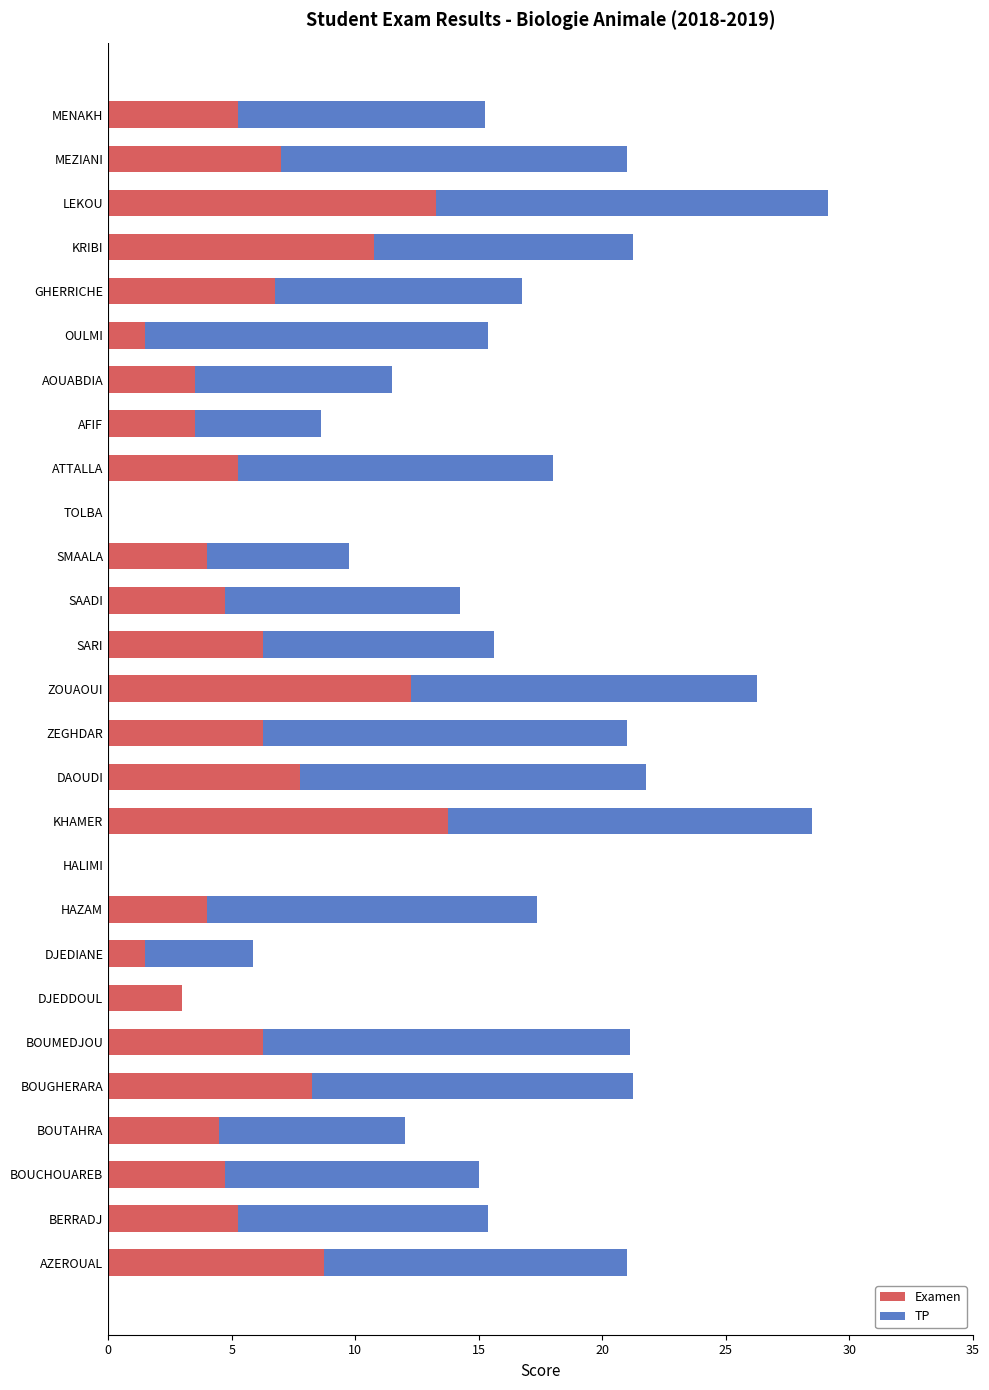

How many categories are shown in the chart?

27